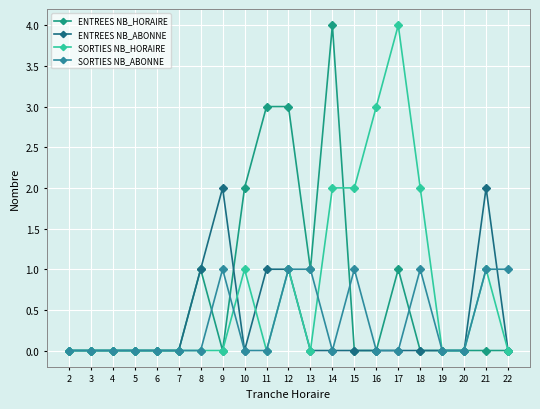

At which category does ENTREES NB_ABONNE reach its first local peak?

9